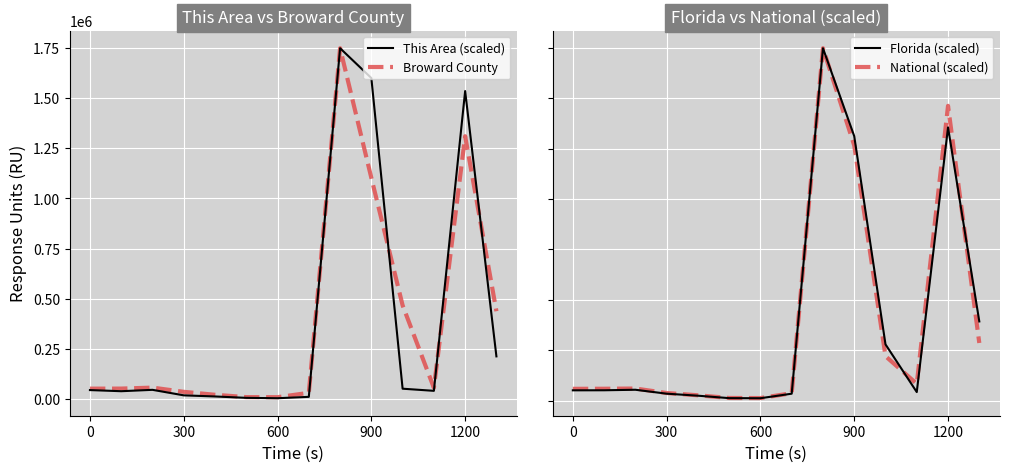

True or false: Florida (scaled) has more than 2 interior local peaks.

True